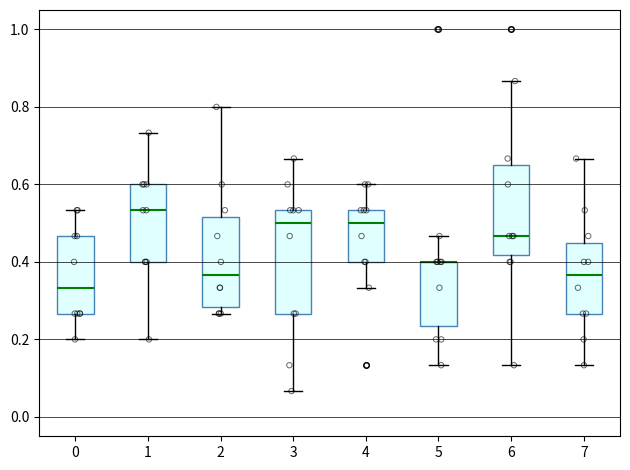

Where does the upper whisker of the box at x = 7 end on the y-axis? The values are not printed on the chart, so give them approximately, as read against the axis.

0.66